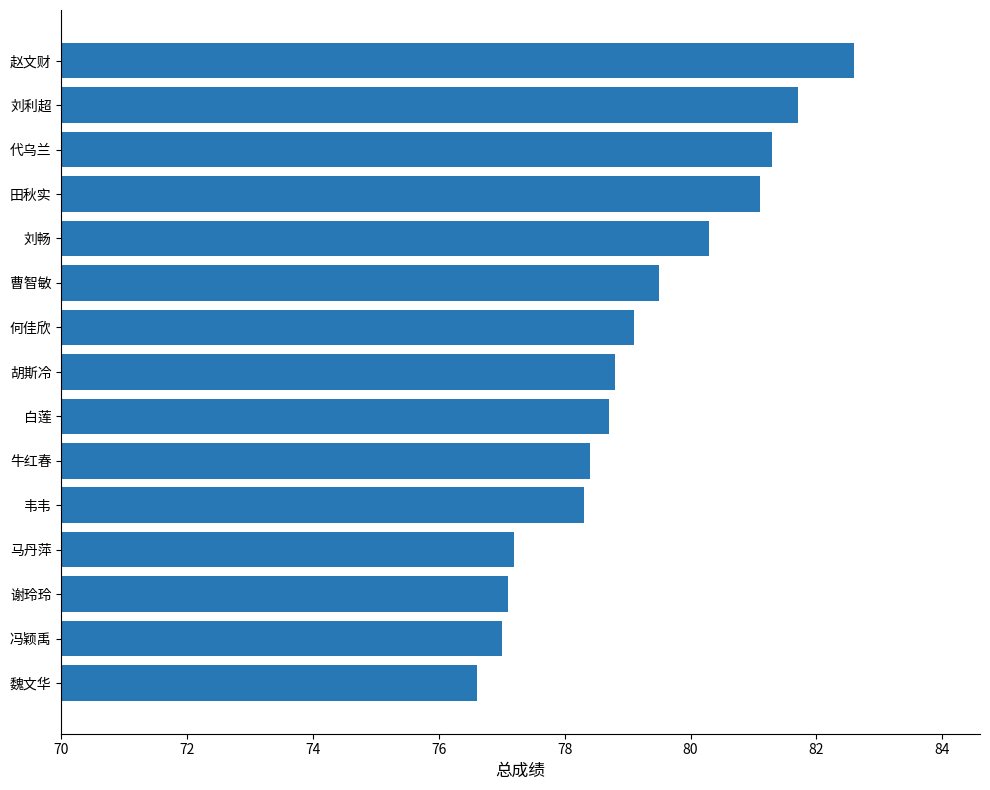

What is the difference between the maximum and second lowest values?

5.6